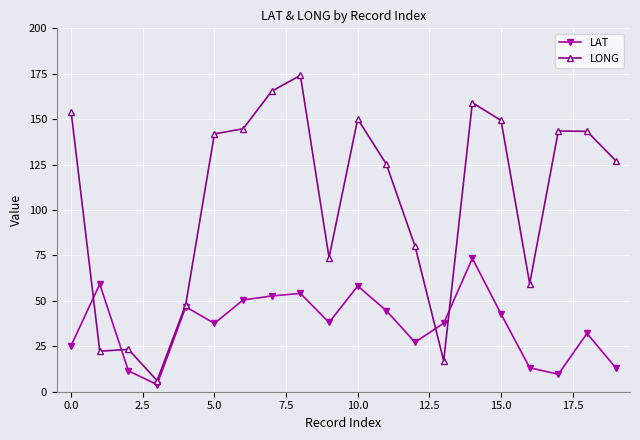

Rank the series by their average value, from lowest to highest.

LAT, LONG